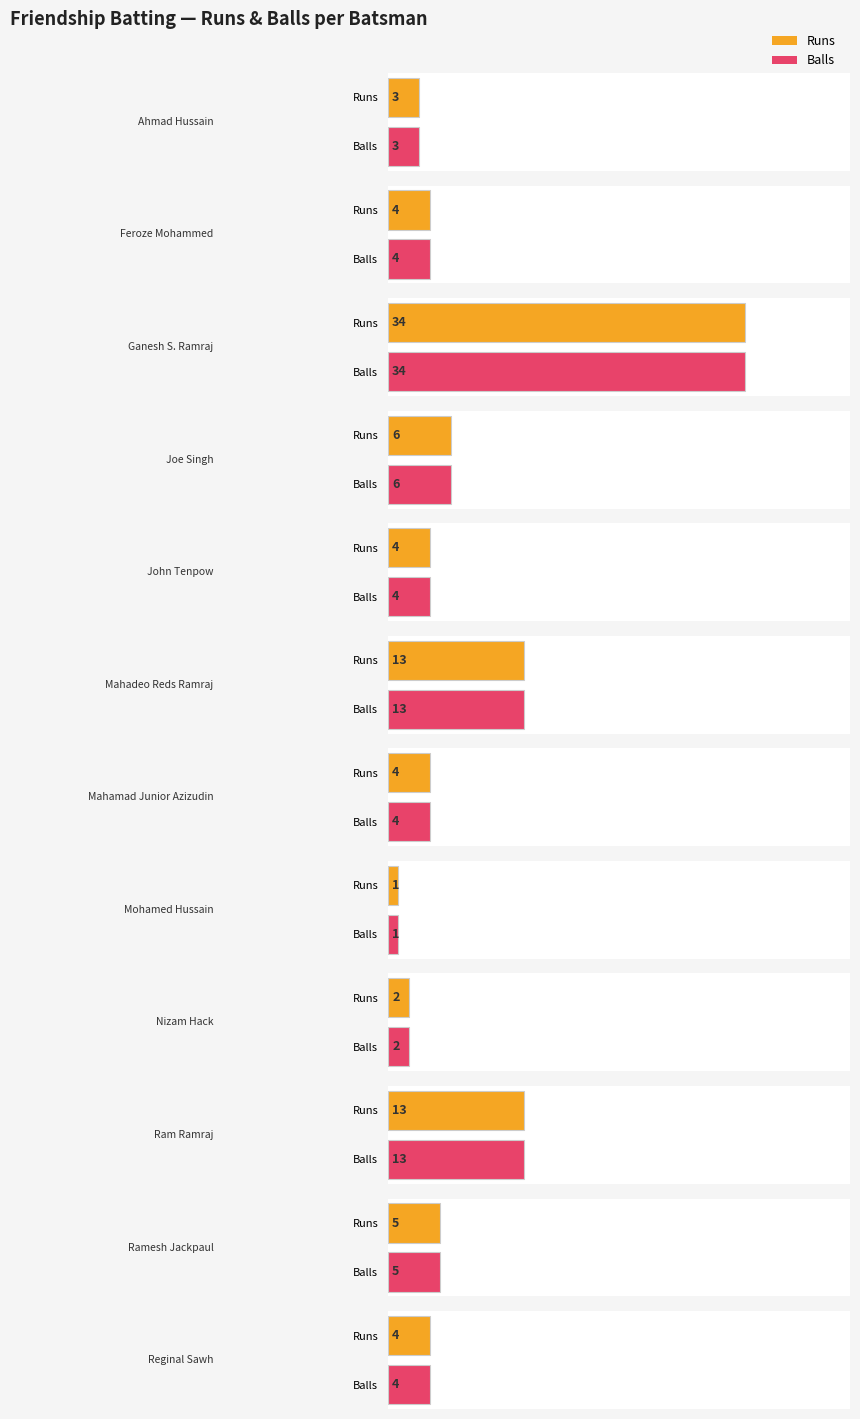

What position from the right is Reginal Sawh?

1